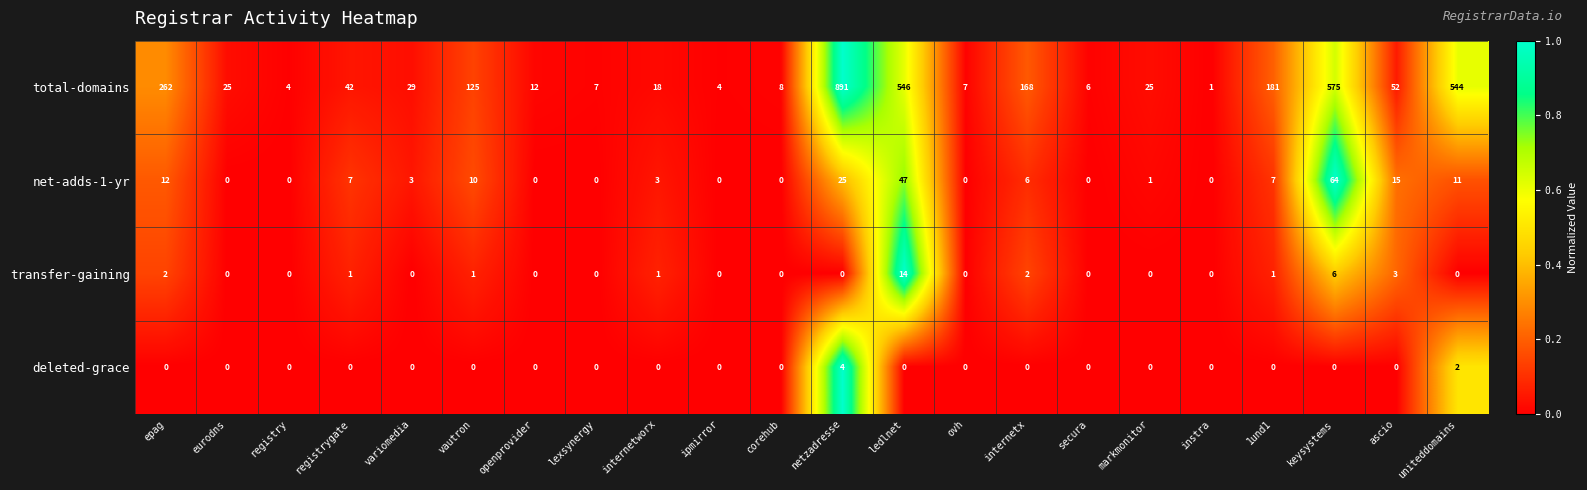

What is the difference between the maximum and minimum values in the deleted-grace series?

4